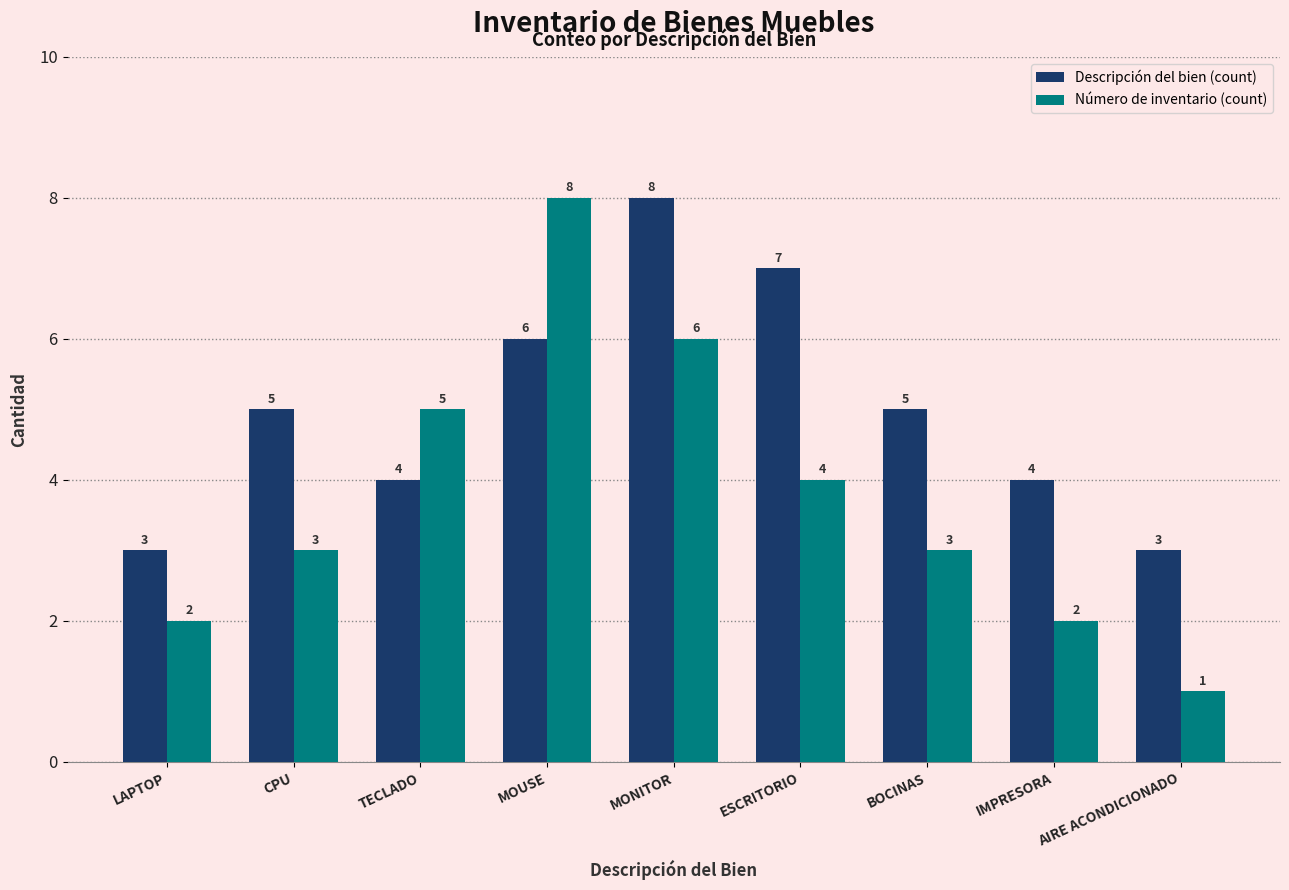

What is the spread (max minus min) of values at MOUSE?

2